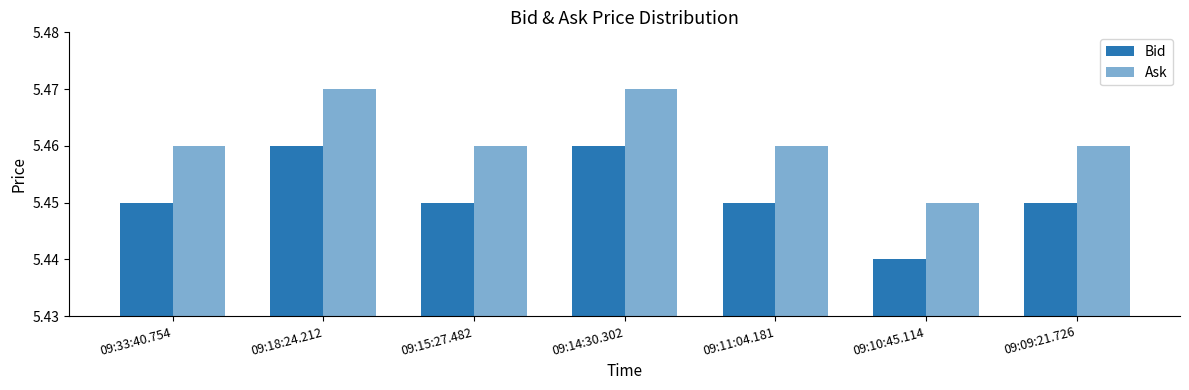

List the series in order of their overall mean, highest first.

Ask, Bid